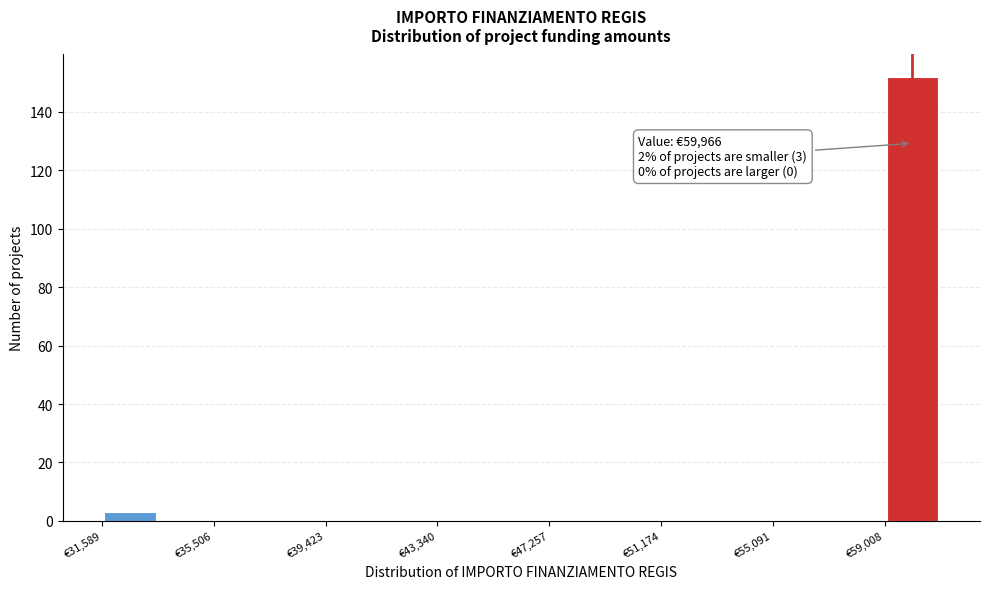

Around what value on the x-axis is the tallest bar? Give the approximate position of its centre, as read against the axis.

60000